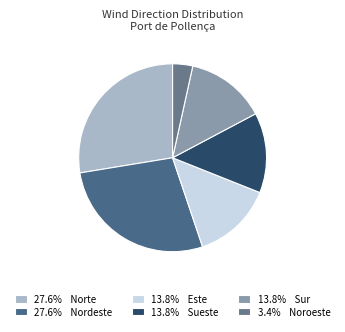

Count the number of slices in the pie.

6